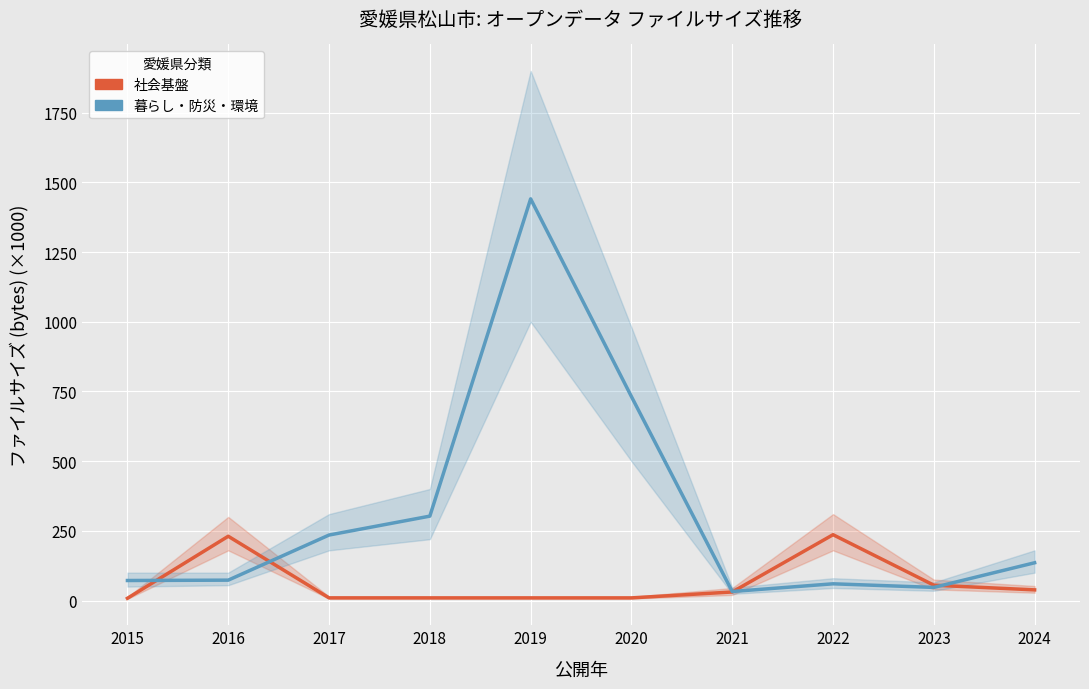

Rank the series by their maximum value, from lowest to highest.

社会基盤, 暮らし・防災・環境